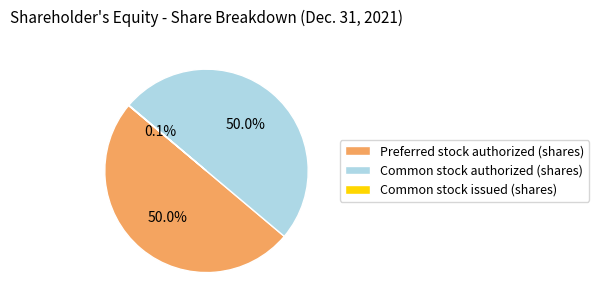

Is the sum of Common stock authorized (shares) and Preferred stock authorized (shares) greater than half?

Yes